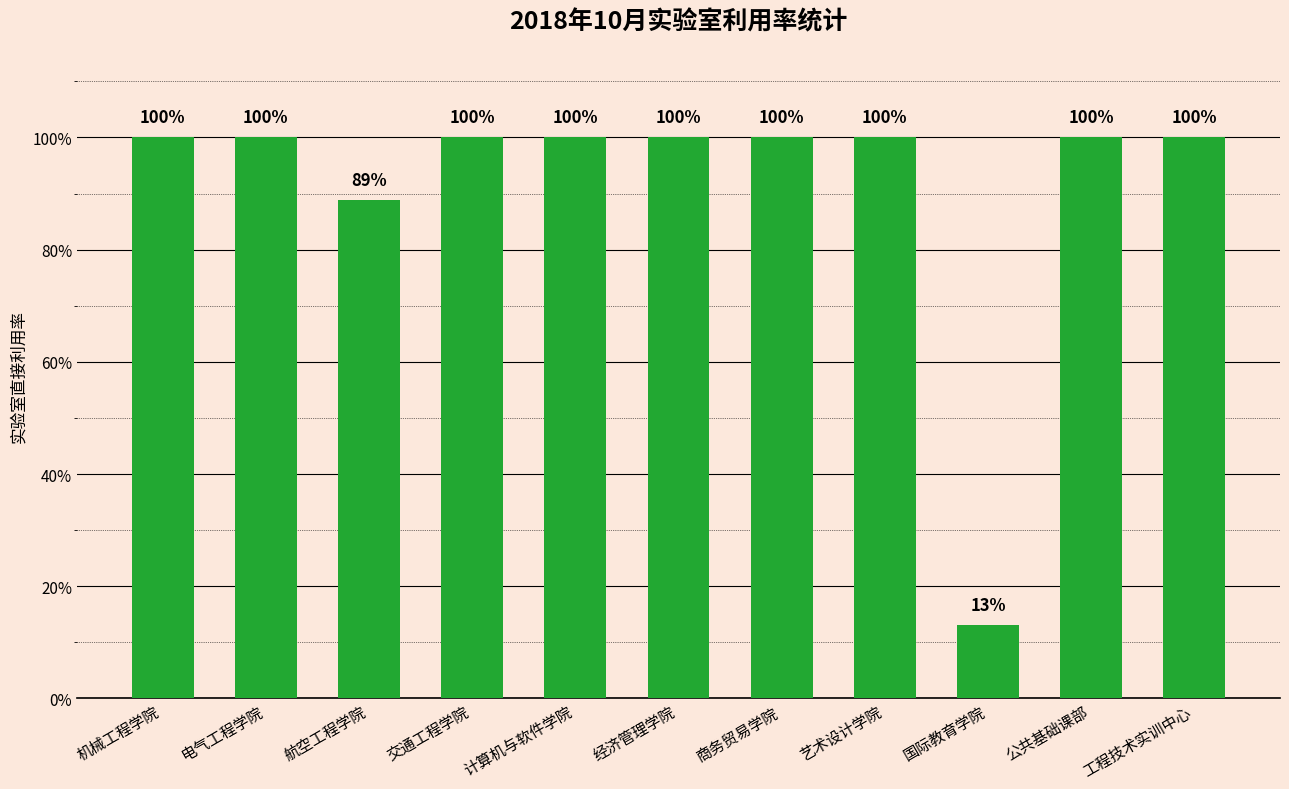

List the labels in order of value, smallest first.

国际教育学院, 航空工程学院, 机械工程学院, 电气工程学院, 交通工程学院, 计算机与软件学院, 经济管理学院, 商务贸易学院, 艺术设计学院, 公共基础课部, 工程技术实训中心